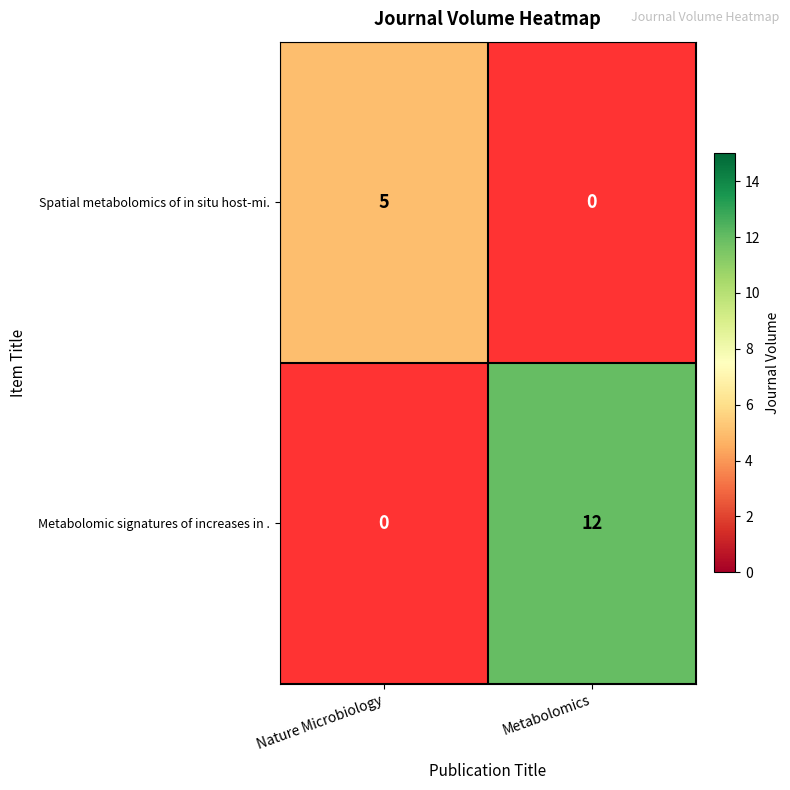

Is the value of Spatial metabolomics of in situ host-mi. at Nature Microbiology greater than the value of Metabolomic signatures of increases in . at Metabolomics?

No